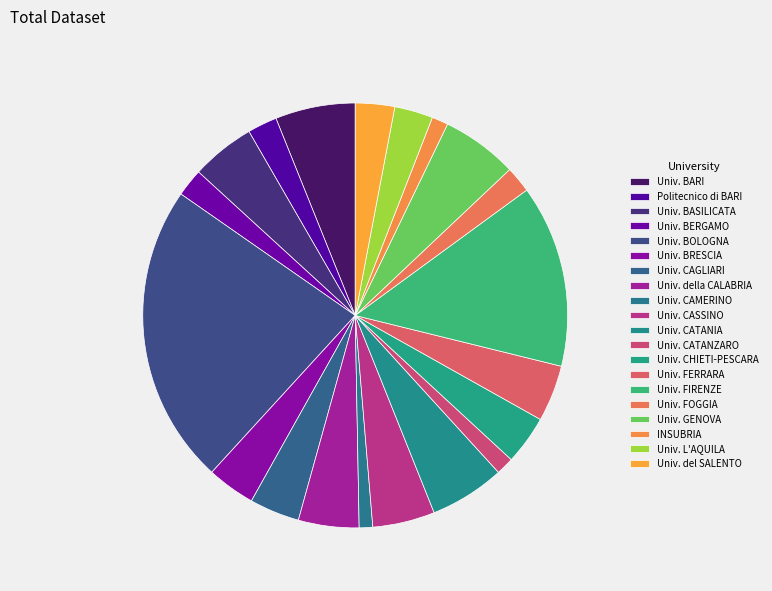

Count the number of slices in the pie.

20